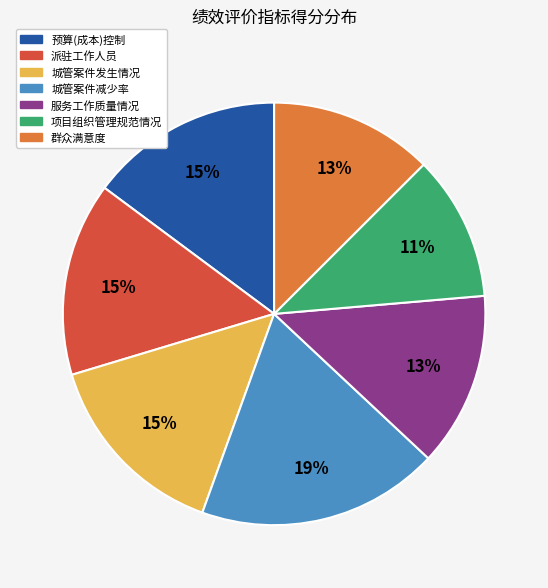

Is 城管案件发生情况 the majority of the pie?

No